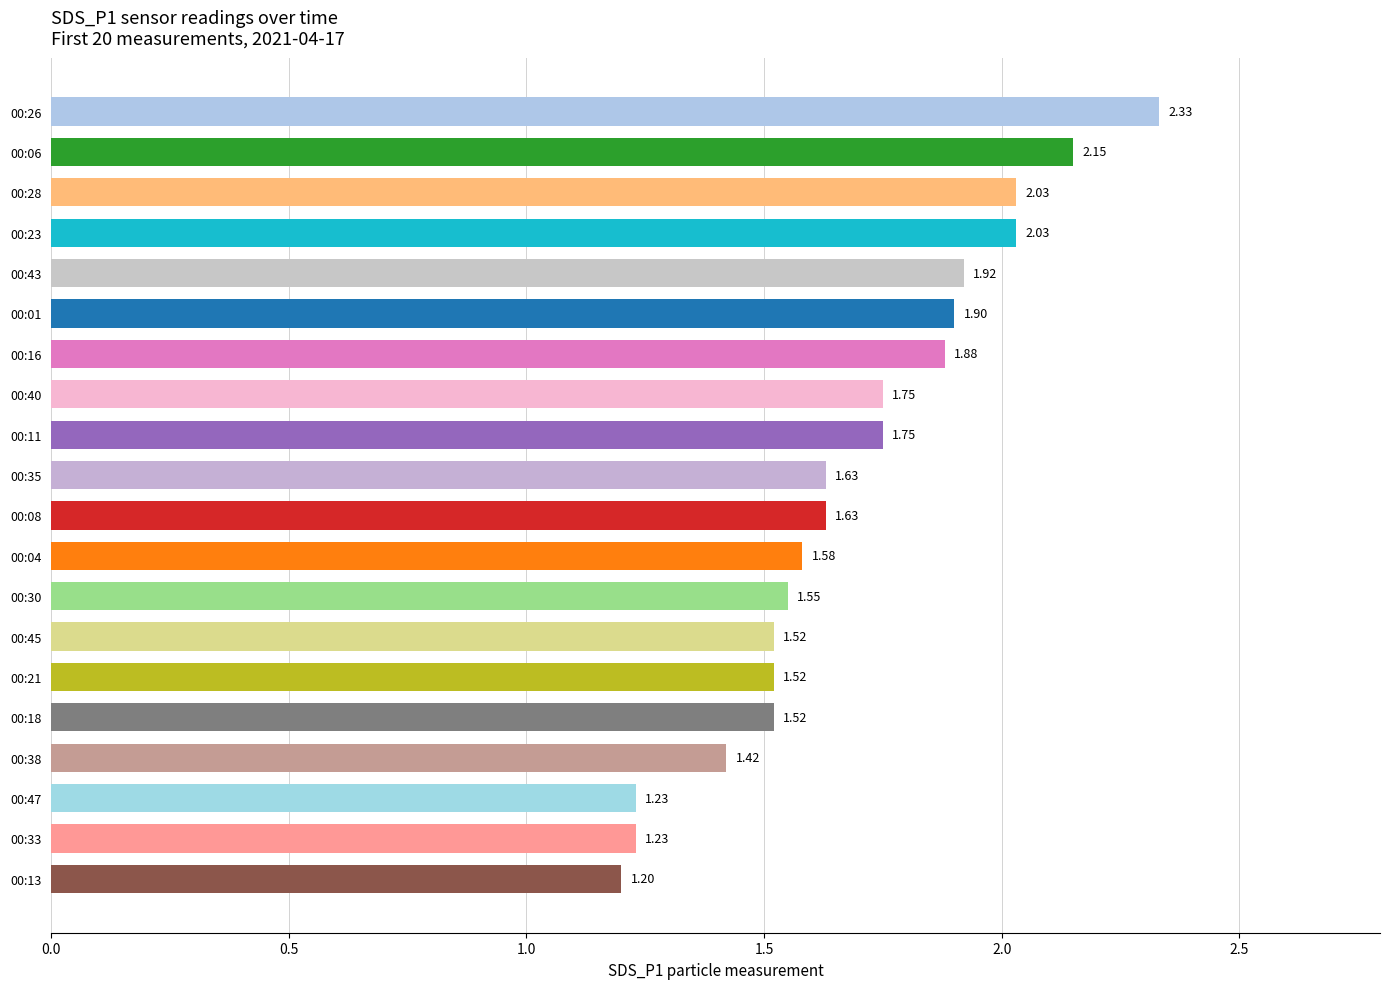

What is the change in value from 00:26 to 00:40?

-0.6